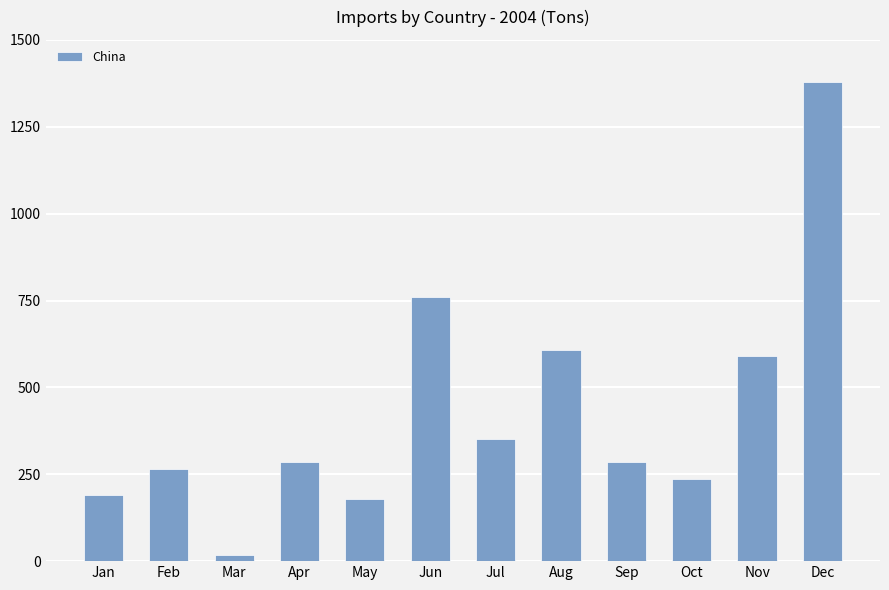

What is the approximate value at Jun, to the nearest 100?

800